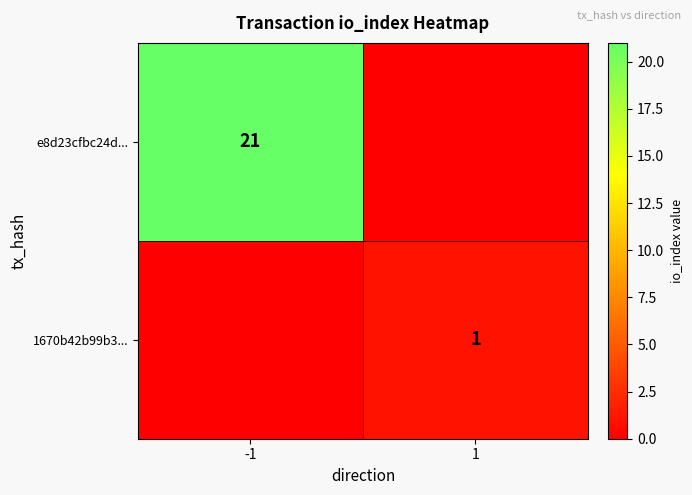

The 1670b42b99b3... series shows 1 at 1. True or false?

True